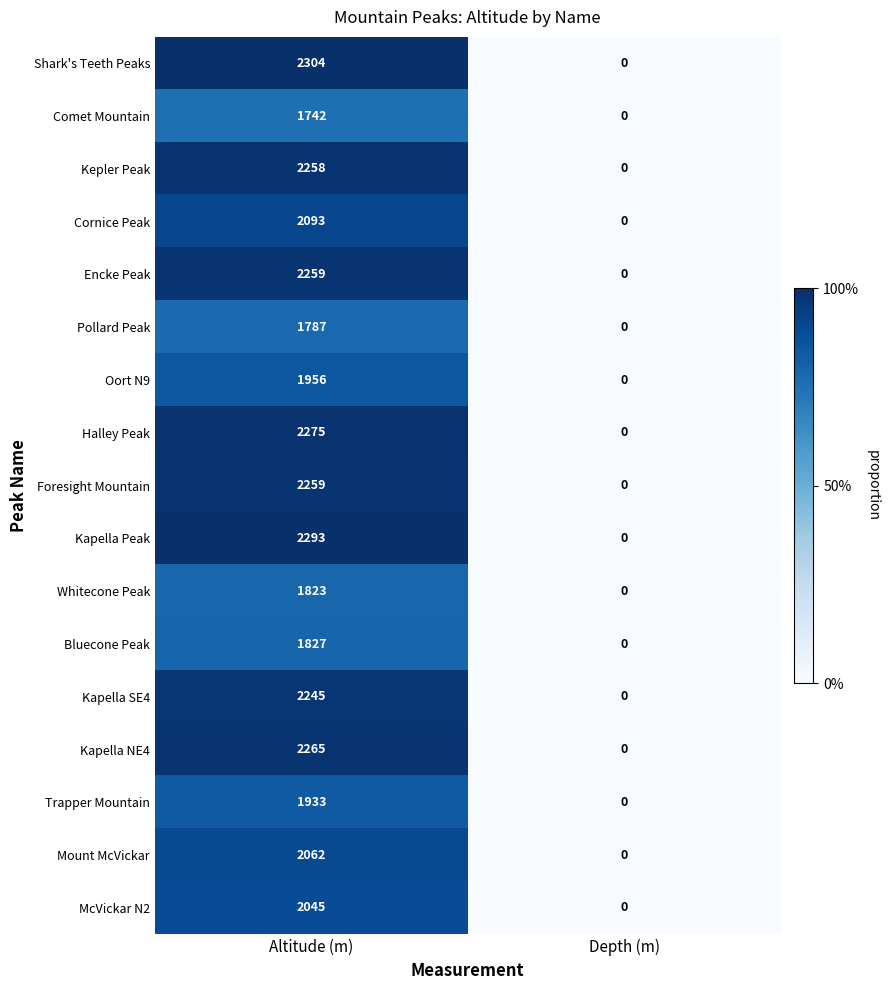

The Shark's Teeth Peaks series shows 2304 at Altitude (m). True or false?

True